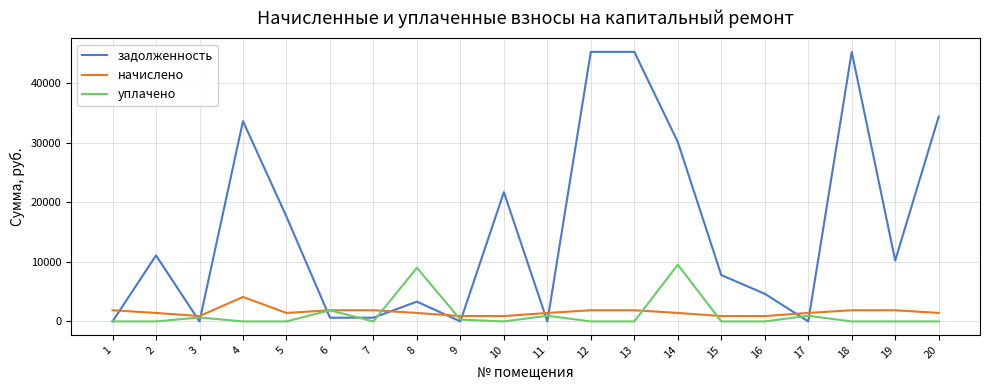

List the series in order of their peak value, highest first.

задолженность, уплачено, начислено